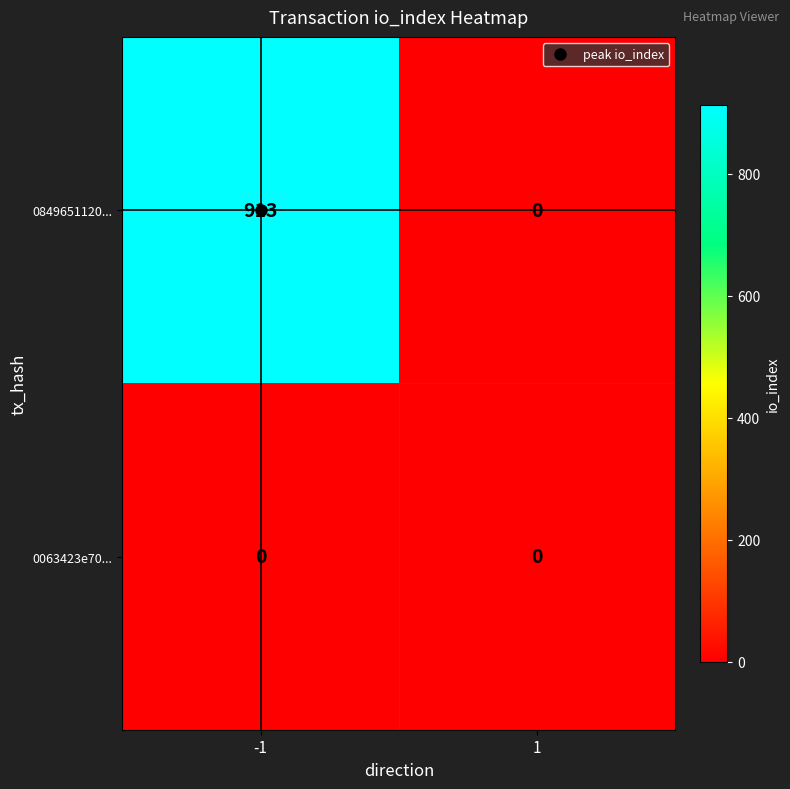

What is the difference between the highest and lowest values at -1?

913